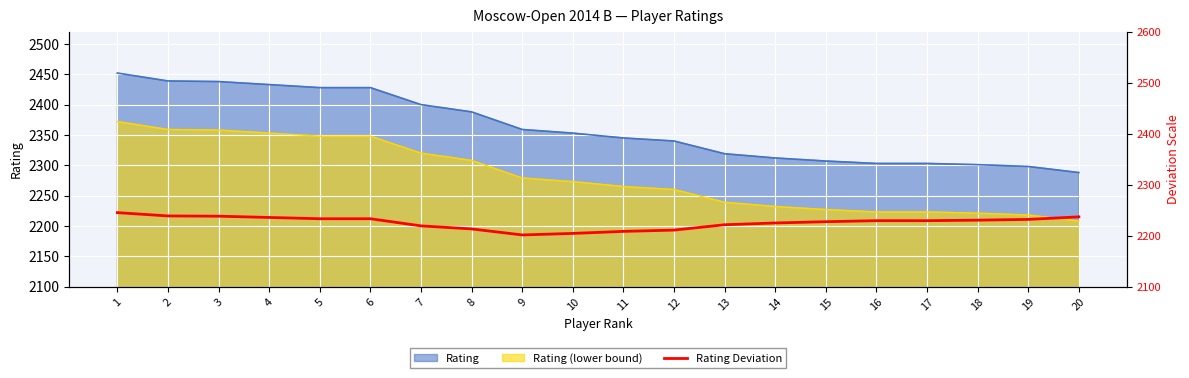

Reading left to right, what are all the values shown in this chart?

1=2245.2	2=2238.7	3=2238.2	4=2235.7	5=2233.2	6=2233.2	7=2219.2	8=2213.2	9=2201.3	10=2204.3	11=2208.3	12=2210.8	13=2221.3	14=2224.8	15=2227.3	16=2229.3	17=2229.3	18=2230.3	19=2231.8	20=2236.8